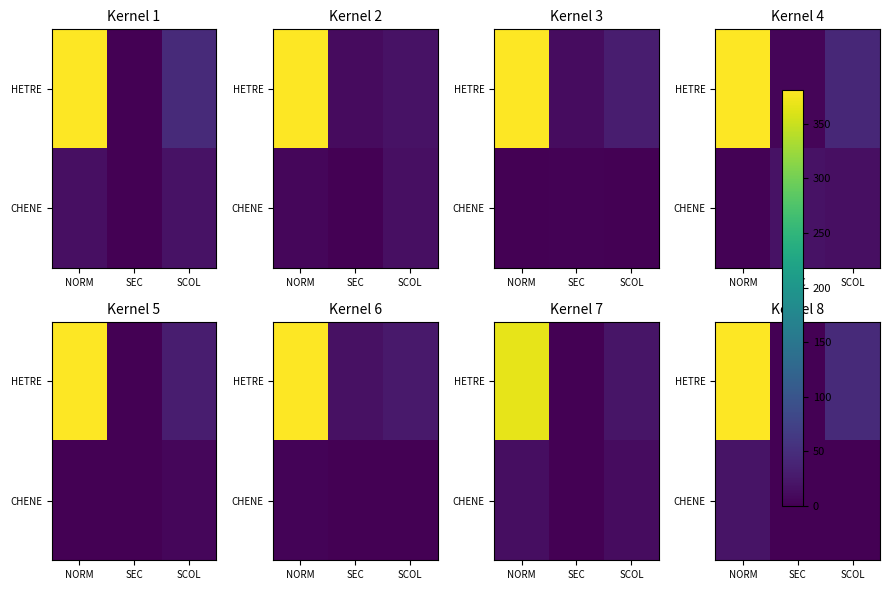

Which series has the largest range (max minus min)?

HETRE